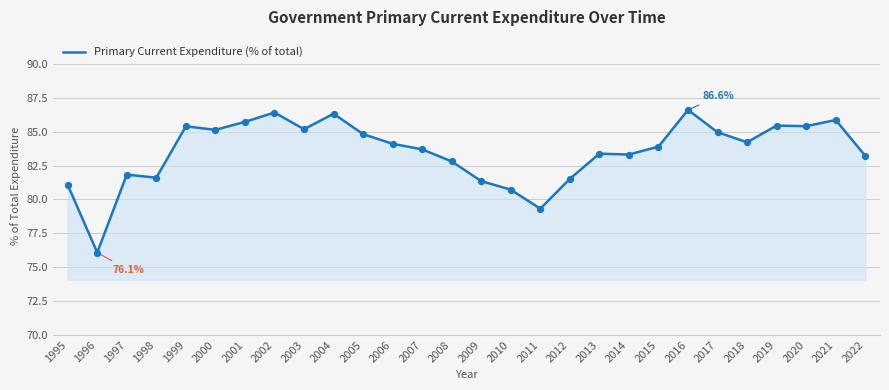

Which has a higher value, 1997 or 2009?

1997